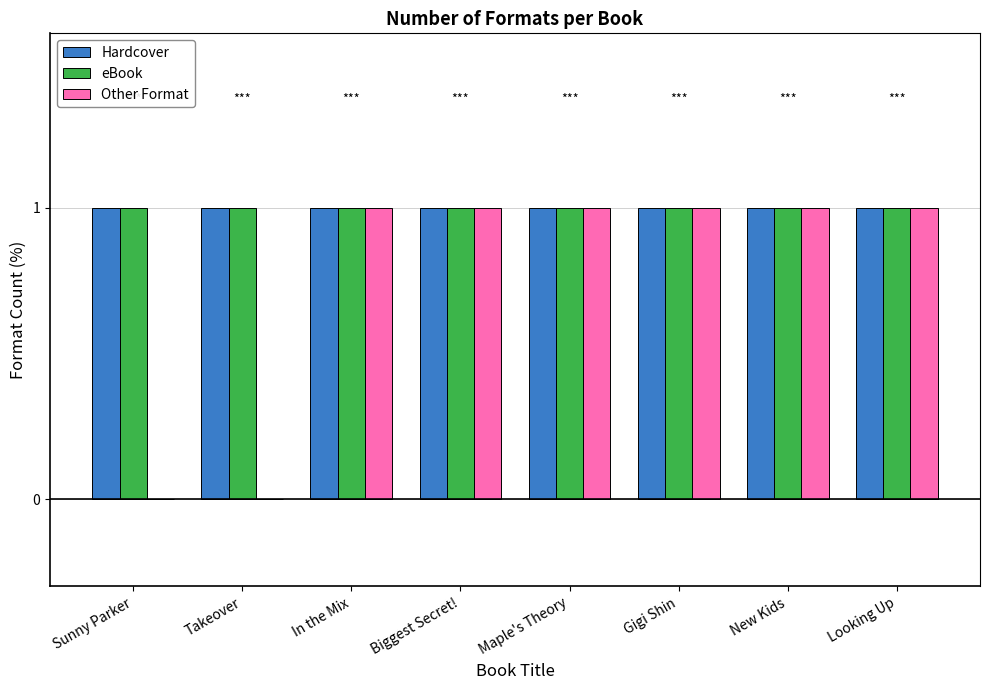

Read the Other Format value at New Kids.

1